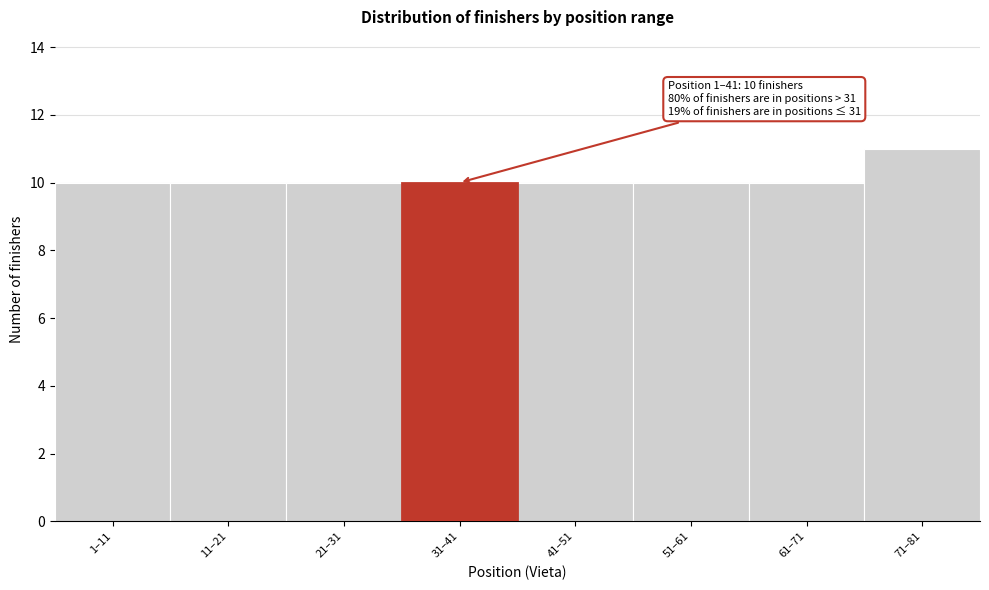

Reading left to right, what are all the values shown in this chart?

1–11=10	11–21=10	21–31=10	31–41=10	41–51=10	51–61=10	61–71=10	71–81=11